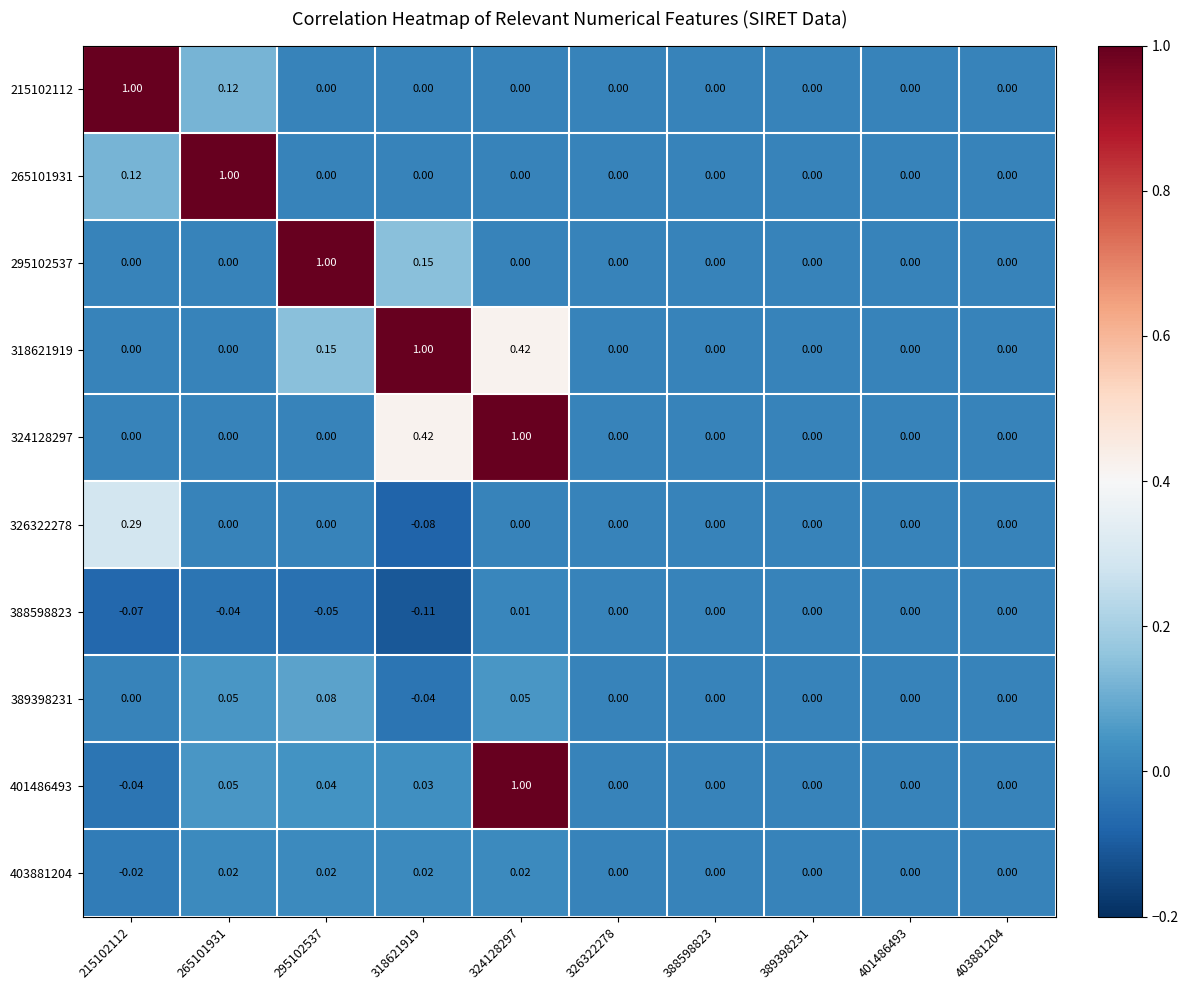

Rank the series at 388598823 from highest to lowest value.

215102112, 265101931, 295102537, 318621919, 324128297, 326322278, 388598823, 389398231, 401486493, 403881204